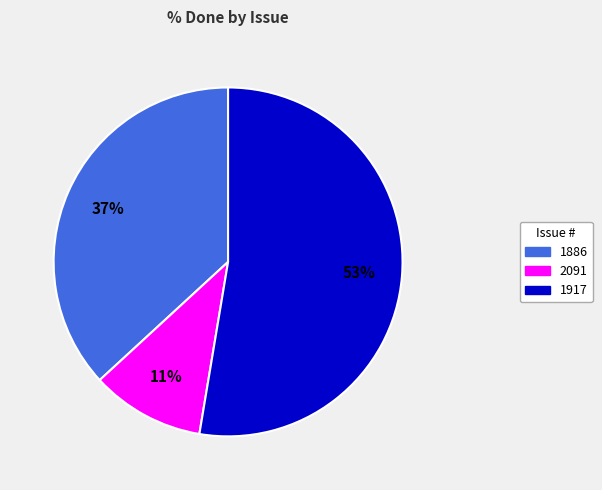

Is the sum of 1917 and 2091 greater than half?

Yes